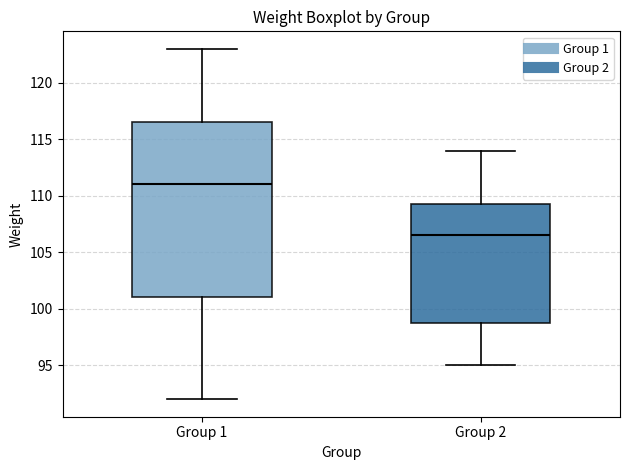

Where is the upper edge of the box for Group 2 on the y-axis? The values are not printed on the chart, so give them approximately, as read against the axis.

109.5